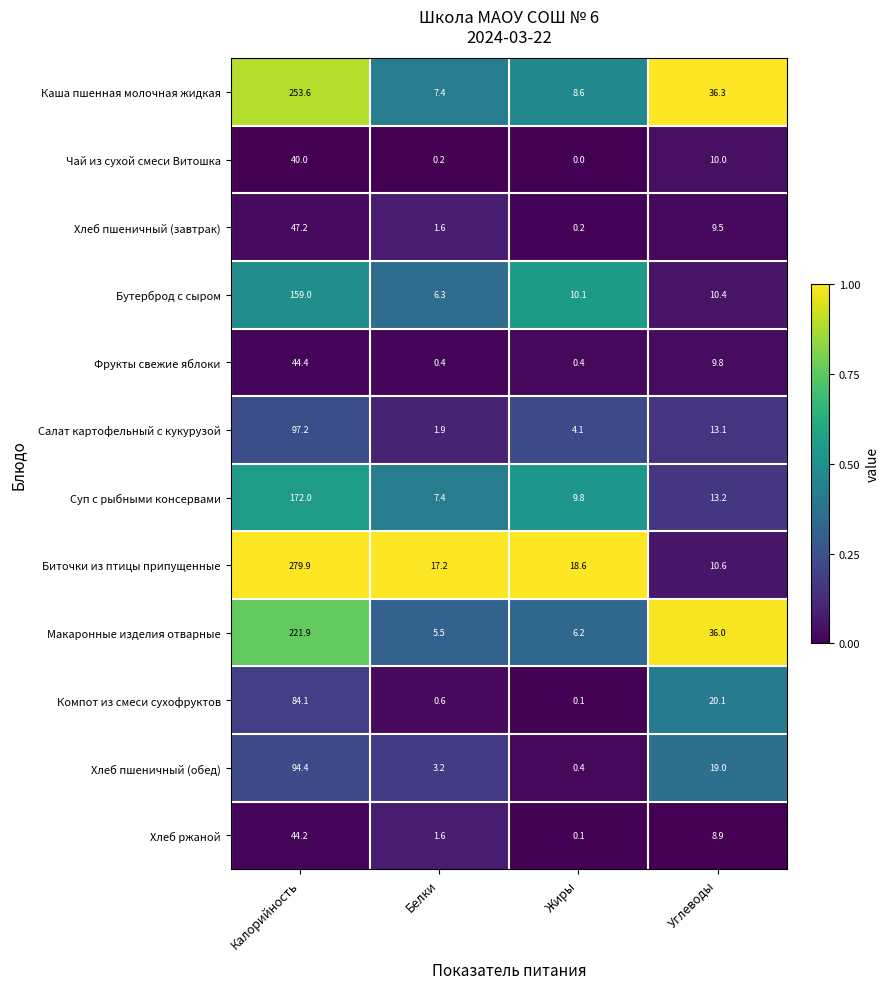

Which category has the lowest value across all series?

Жиры